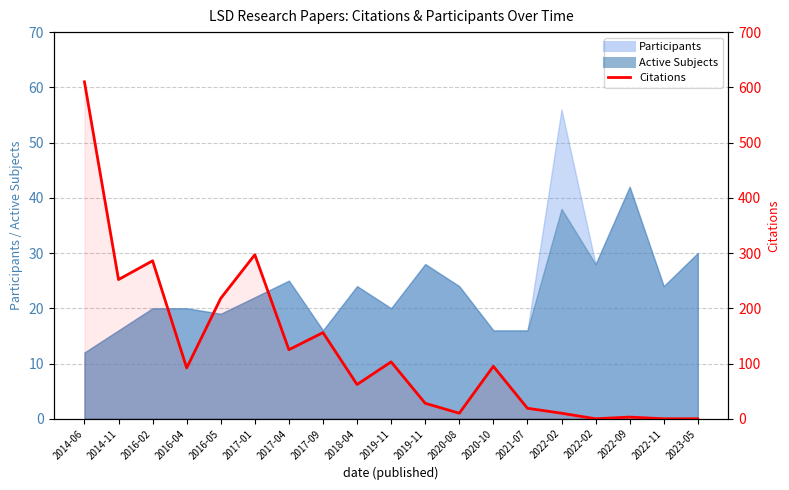

Does the chart have visible grid lines?

Yes